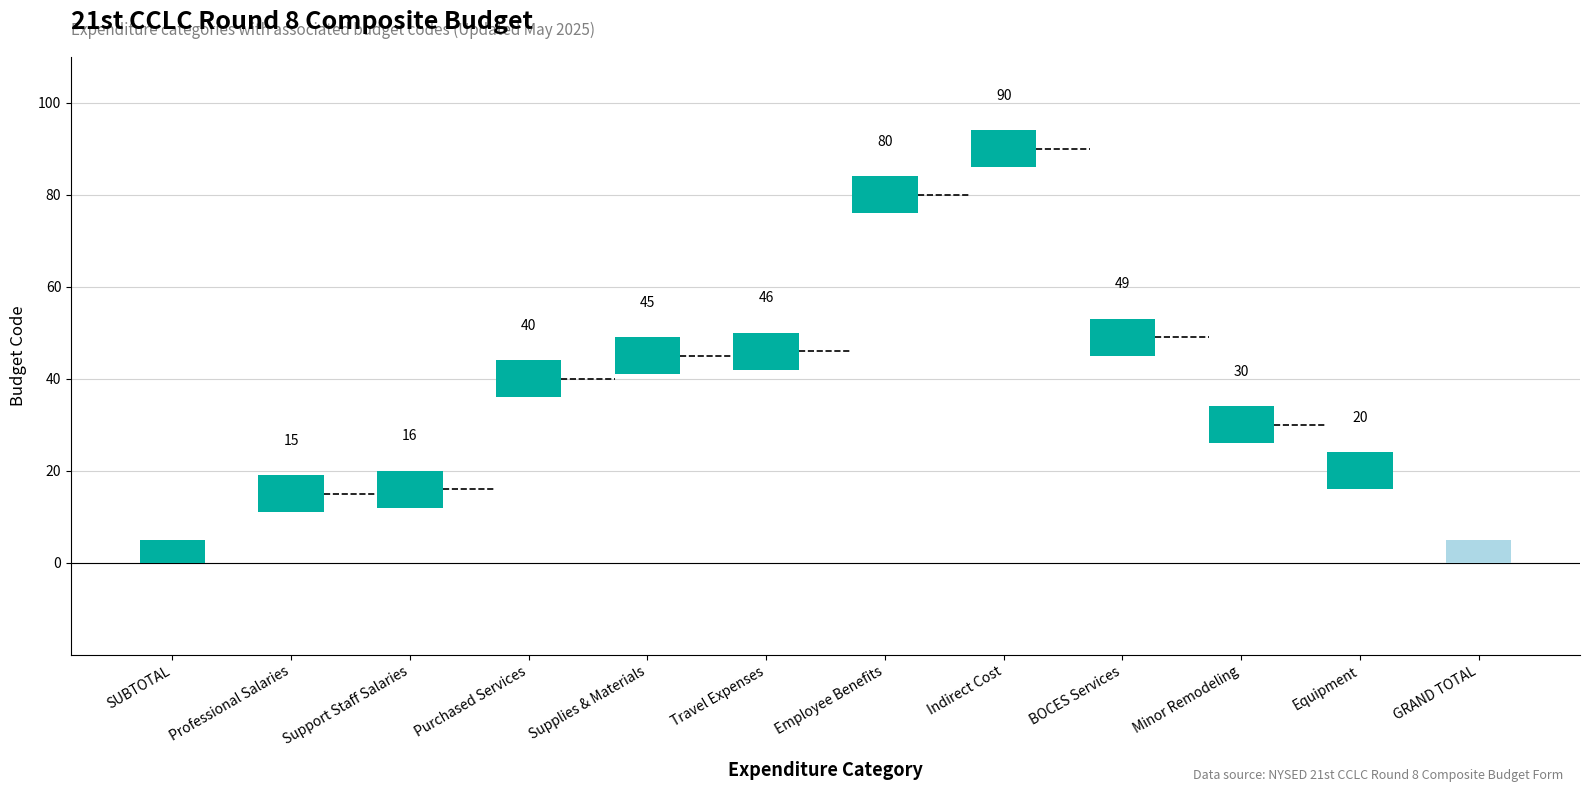

What is the difference between the second highest and second lowest values?

64